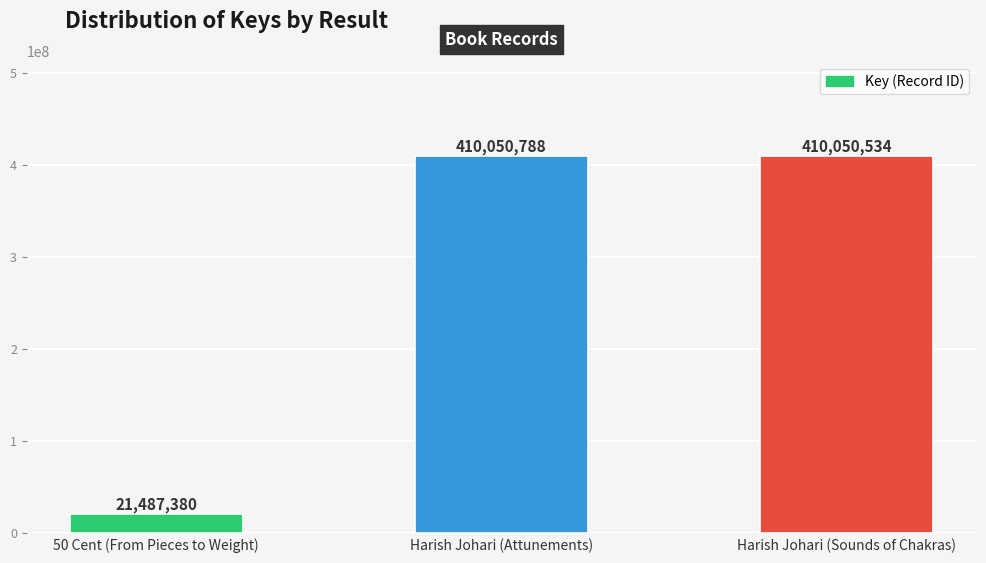

How many bars are there in total?

3